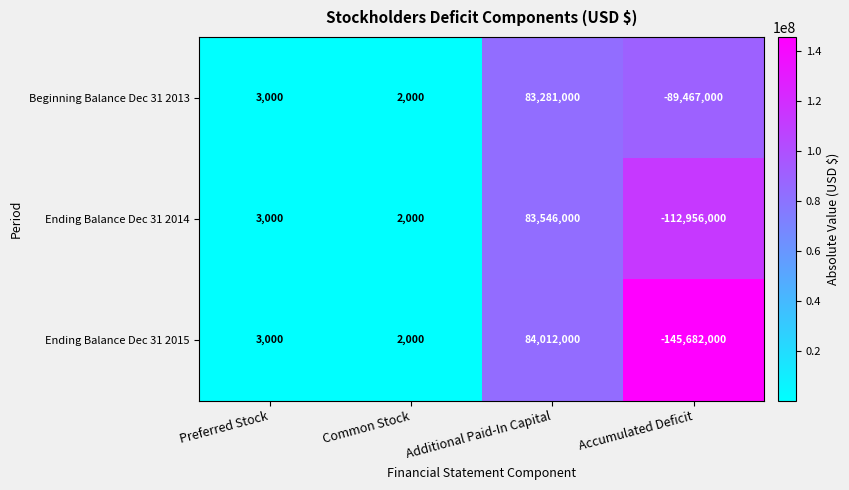

Is it true that Ending Balance Dec 31 2014 equals 83546000 at Additional Paid-In Capital?

True